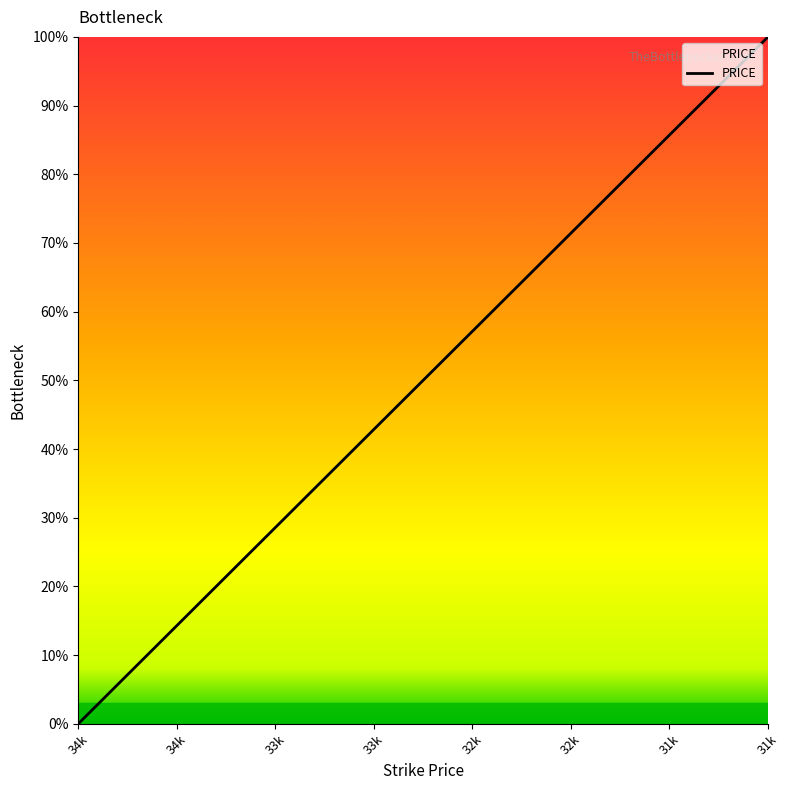

How many data points does each series have?

29